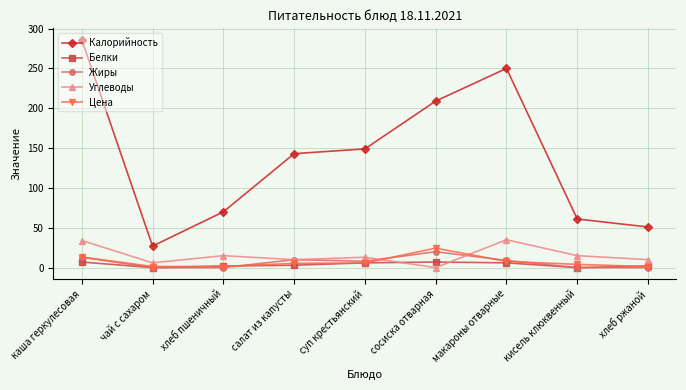

At which category does Калорийность reach its first local valley?

чай с сахаром